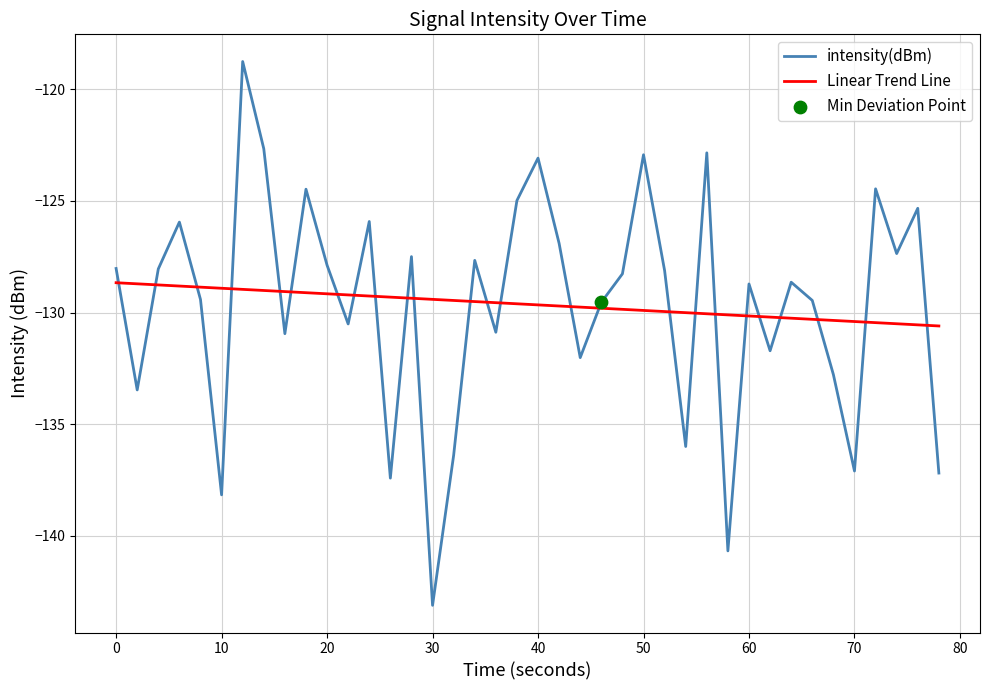

Which series has the largest range (max minus min)?

intensity(dBm)